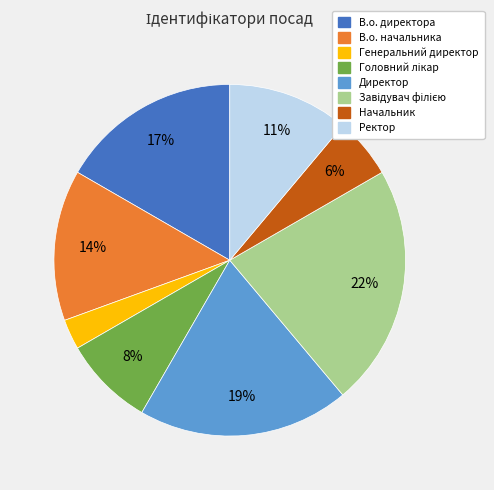

How many segments does this pie chart have?

8